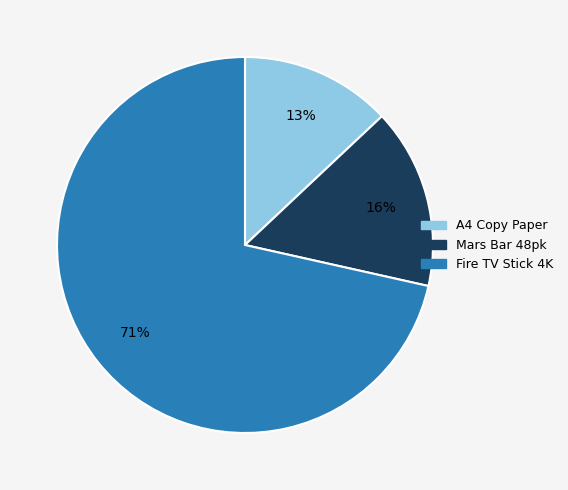

Count the number of slices in the pie.

3